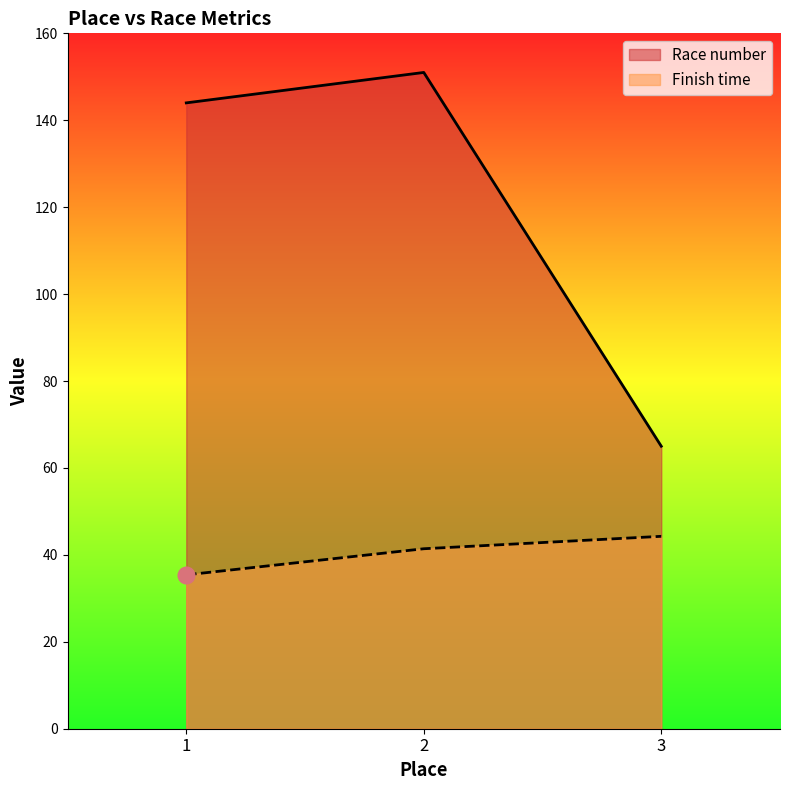

At which label does Finish time first exceed 41?

2